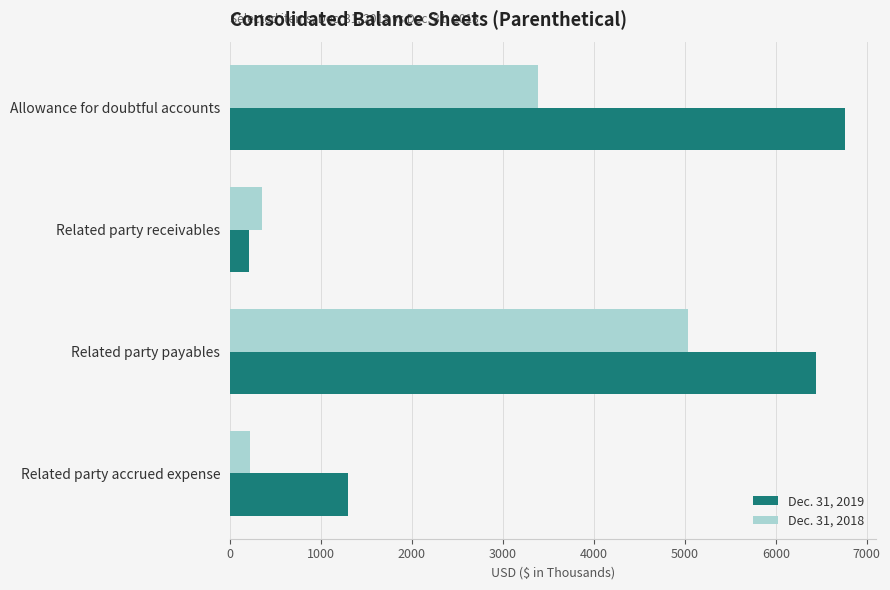

What is the difference between the second highest and minimum values in the Dec. 31, 2018 series?

3164